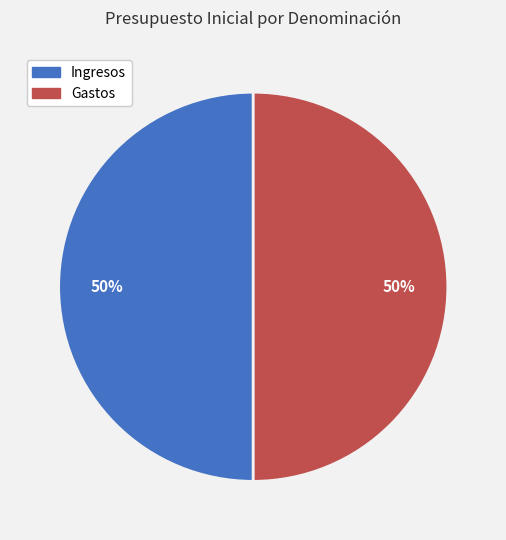

To the nearest percent, what is the average slice percentage?

50%